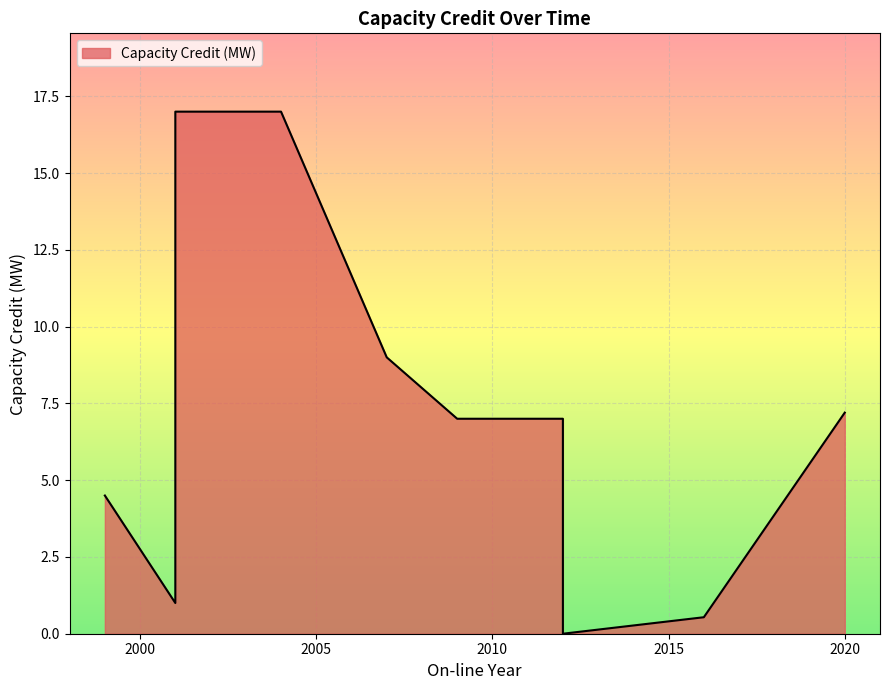

How many series are shown in this chart?

1